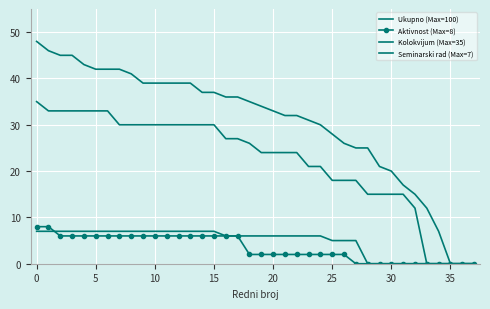

Where is Seminarski rad (Max=7) nearest to the value 3?

25